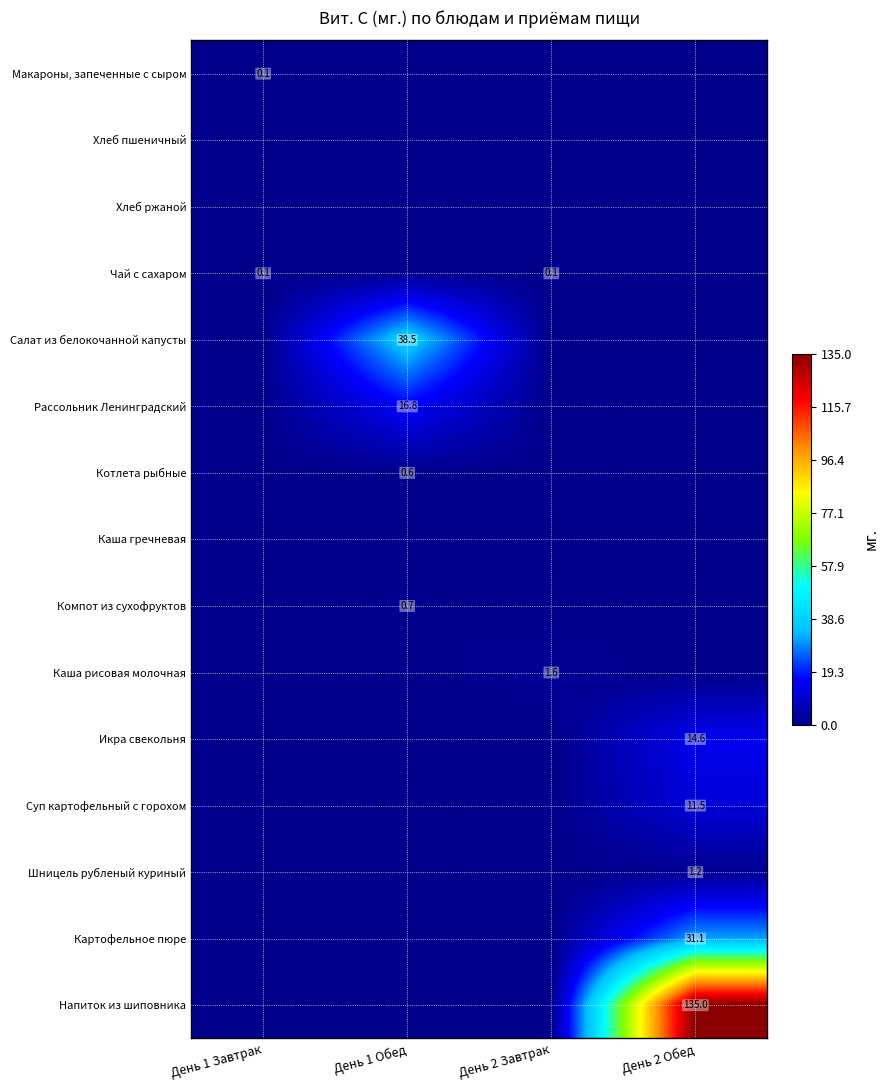

Which label corresponds to the smallest value in the chart?

День 1 Обед